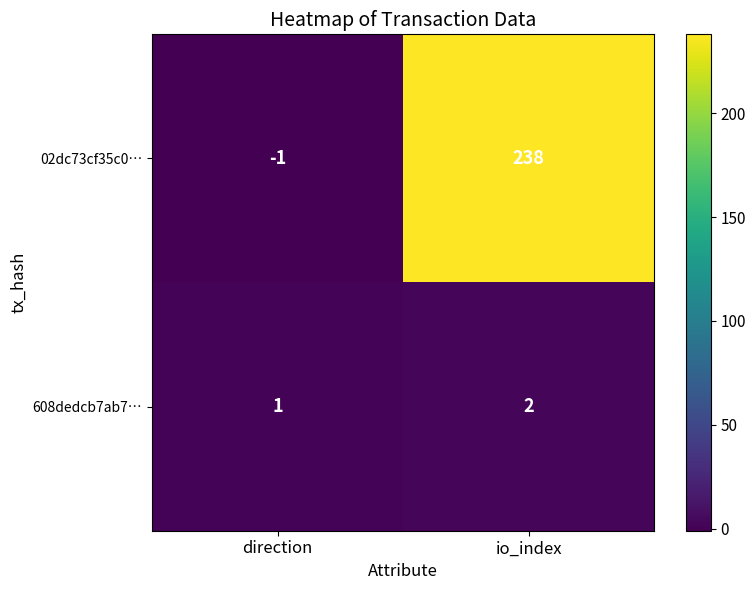

Which series has the largest range (max minus min)?

02dc73cf35c0…